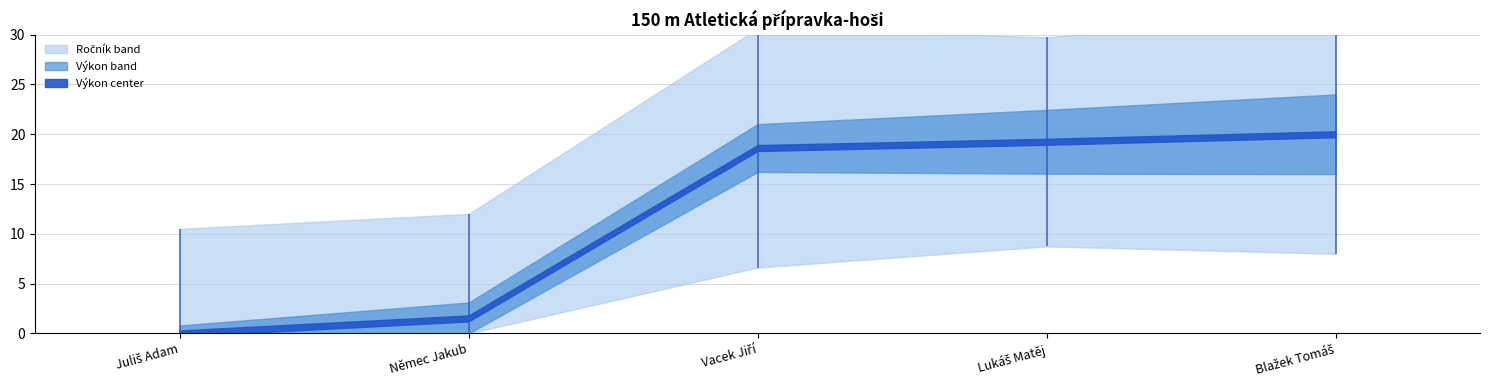

What is the approximate value of Ročník at Blažek Tomáš?

8.0